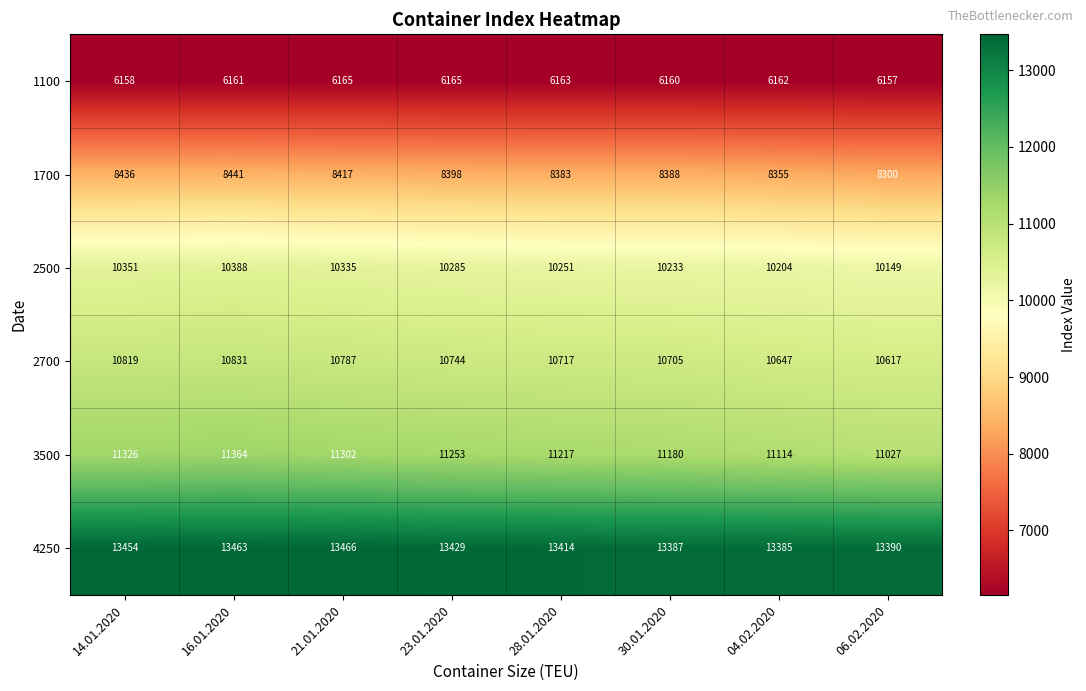

What is the approximate value of 2500 at 14.01.2020, to the nearest 50?

10350